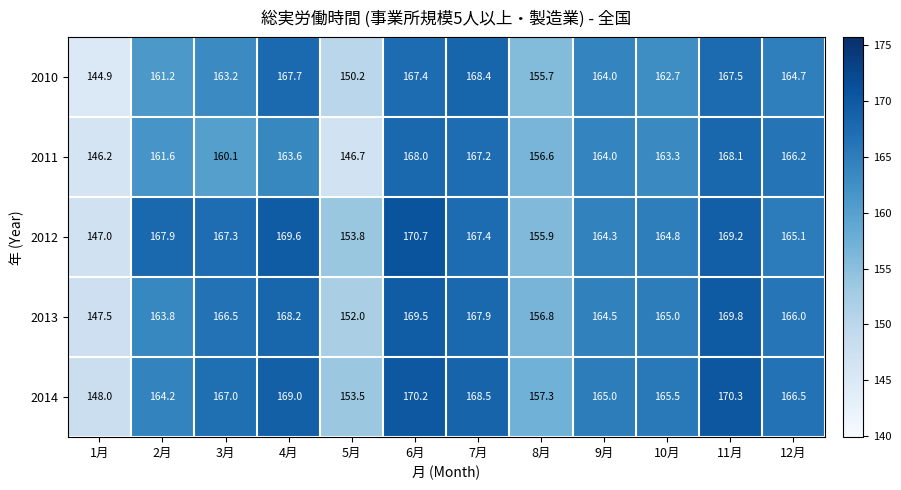

Which series has the widest spread of values?

2012